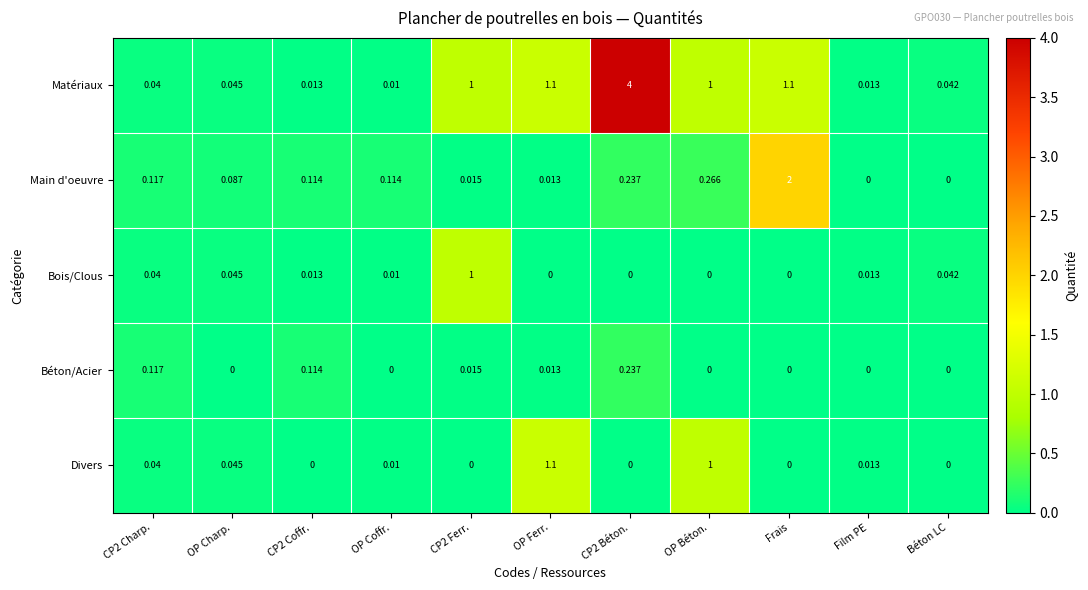

Rank the series by their maximum value, from highest to lowest.

Matériaux, Main d'oeuvre, Divers, Bois/Clous, Béton/Acier